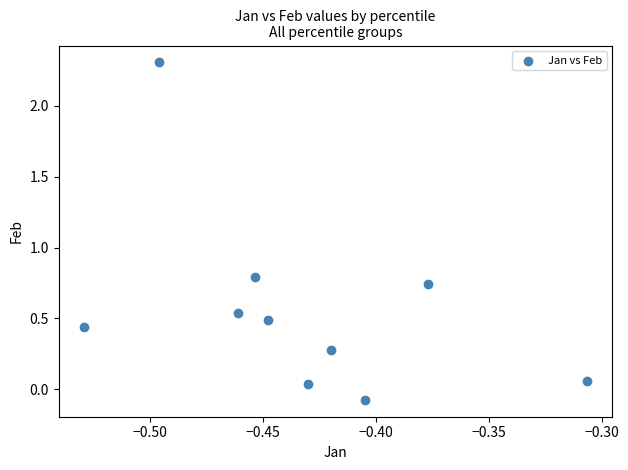

What Y value in the scatter plot is closest to 1?

0.8